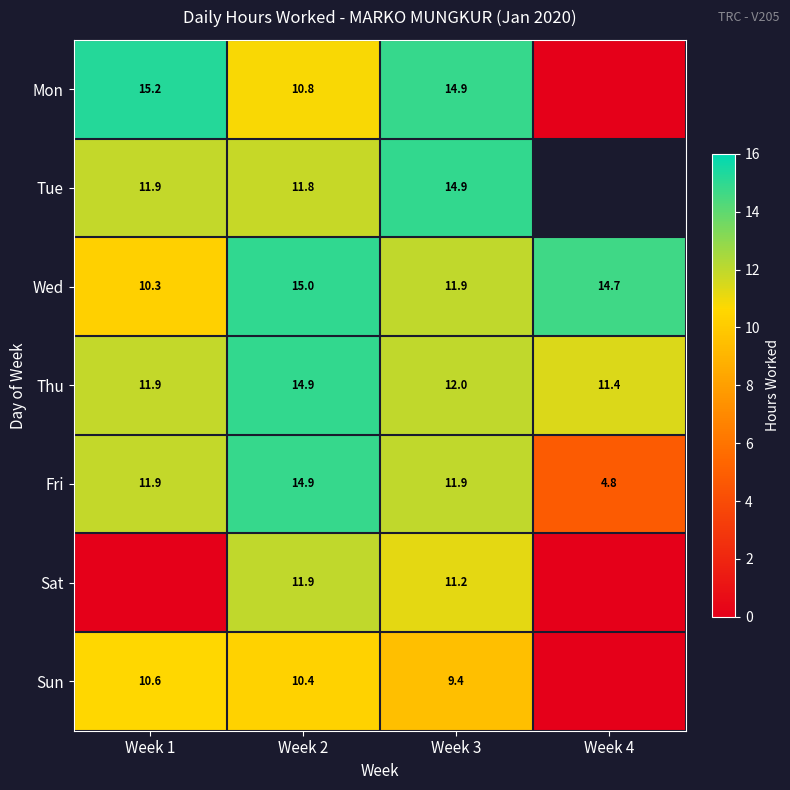

Is the value of Thu at Week 3 greater than the value of Mon at Week 3?

No